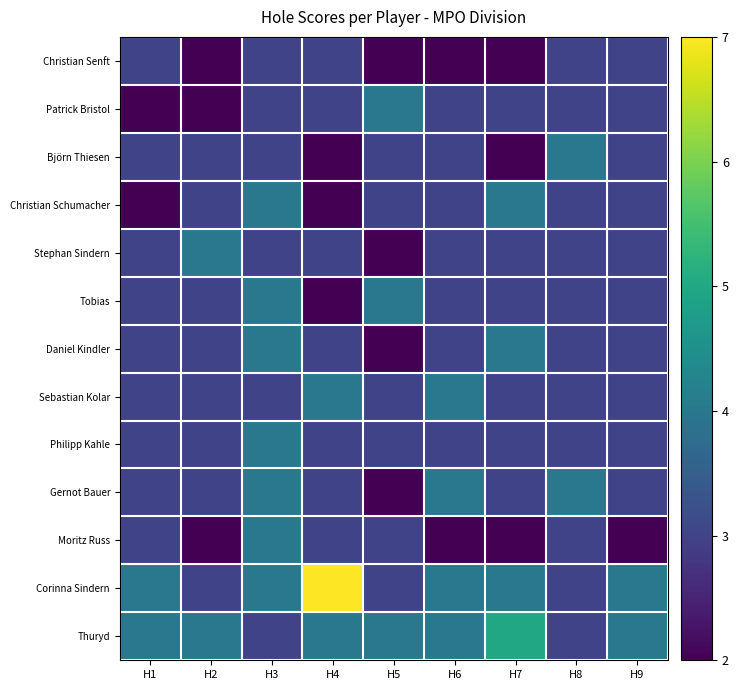

What is the total value across all series at H9?

40